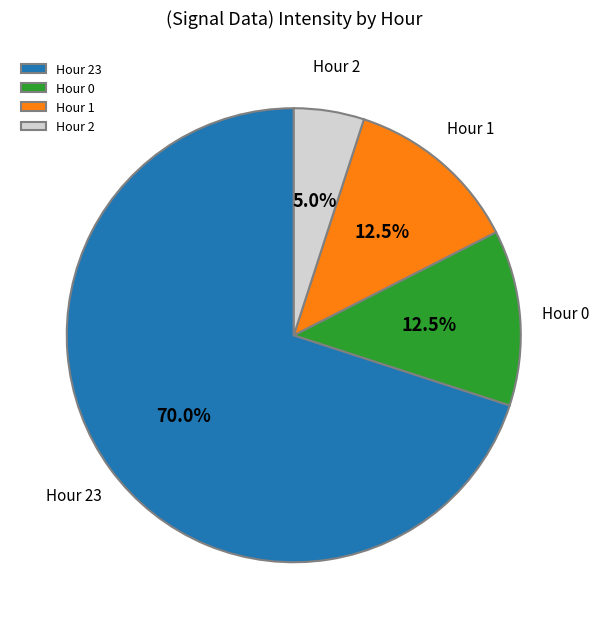

The Hour 23 slice represents 70% of the pie. True or false?

True